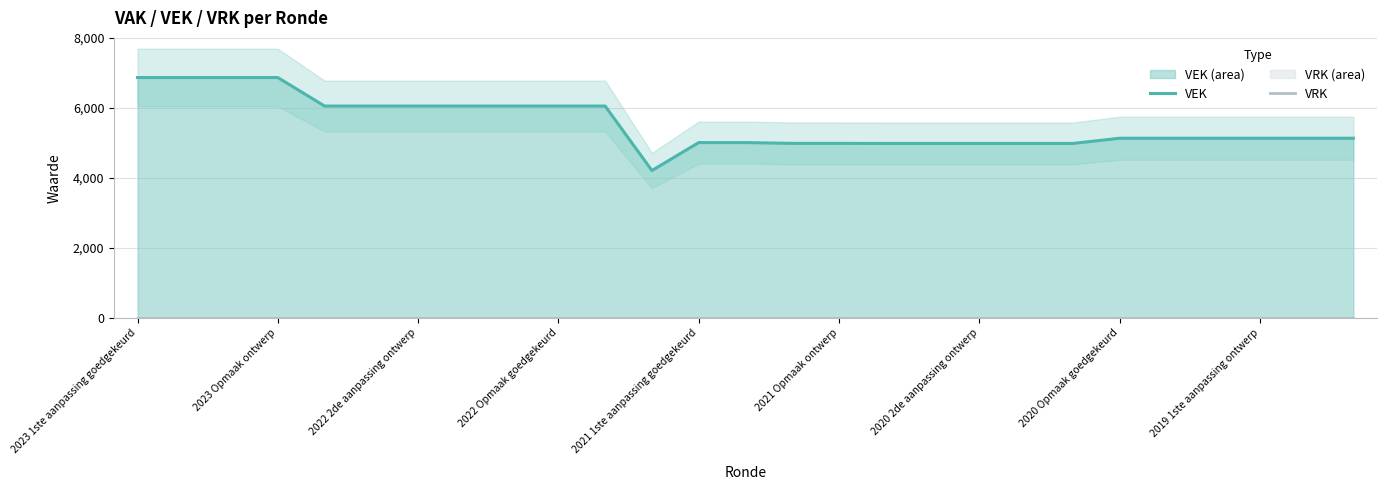

List the series in order of their overall mean, highest first.

VEK, VRK